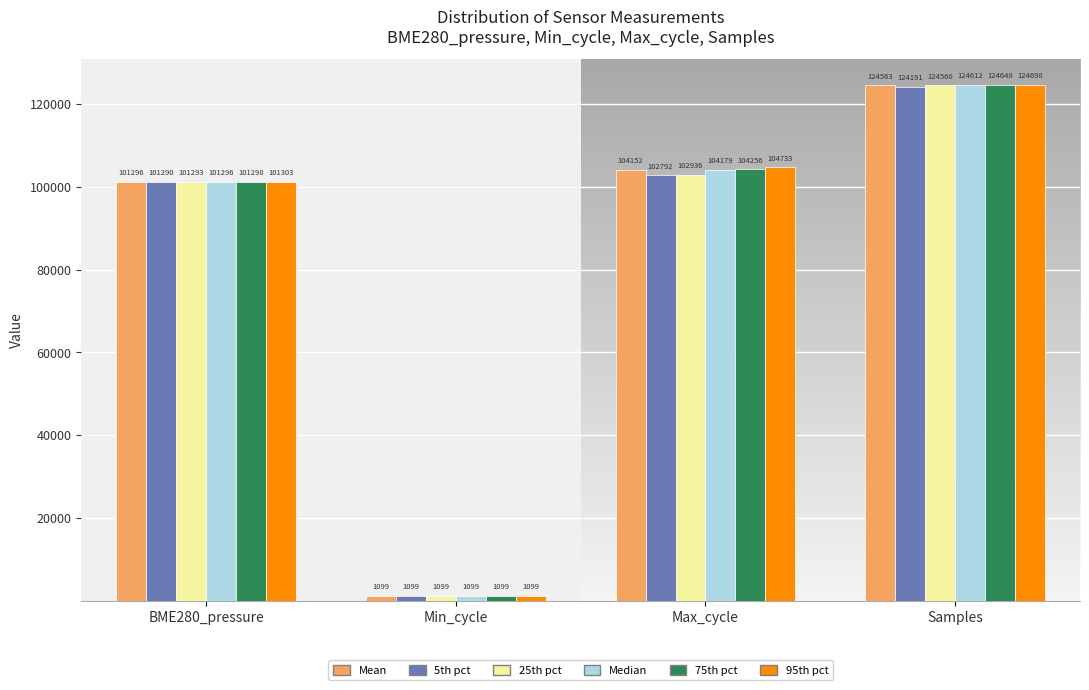

The value of 5th pct at Min_cycle is 1099.0. True or false?

True